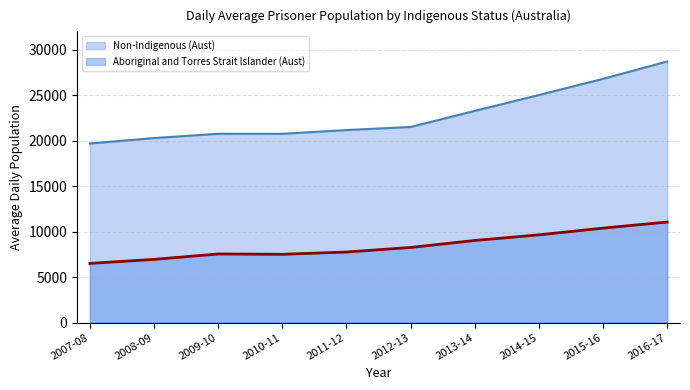

How many lines are shown in the chart?

2